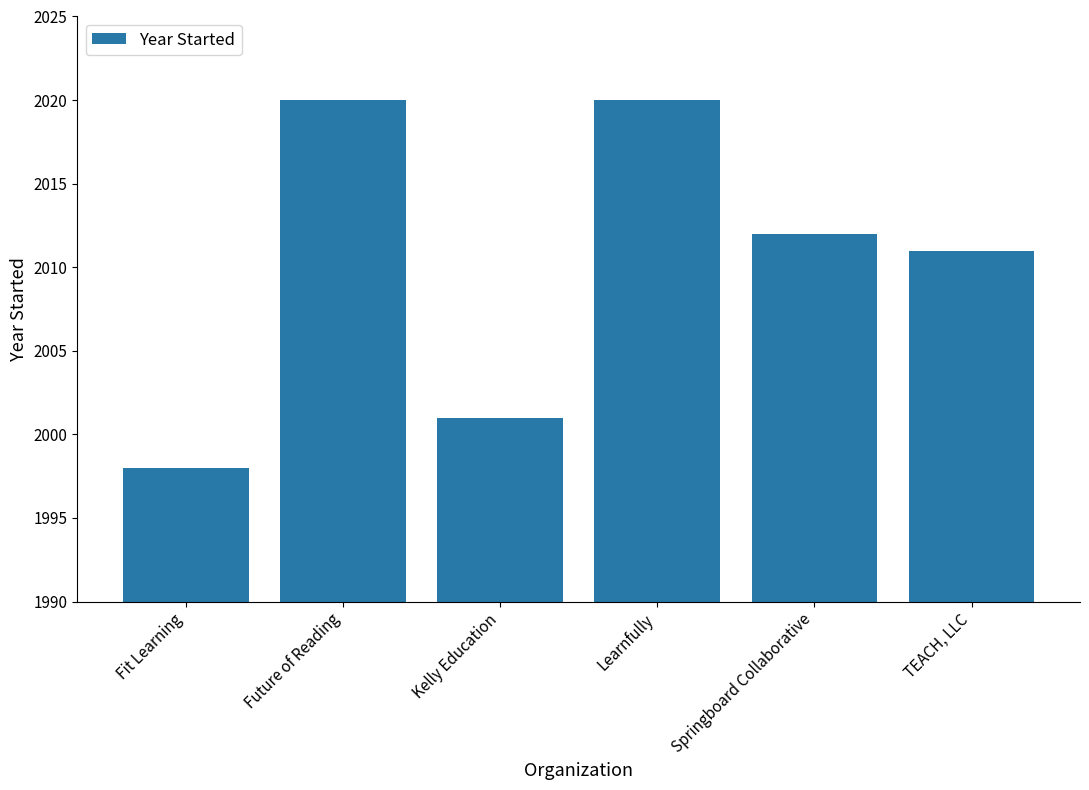

At which label is the value closest to 2009?

TEACH, LLC